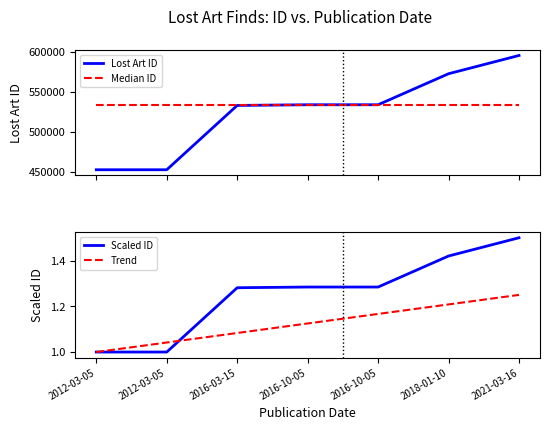

What is the total value across all series at 2012-03-05?

986072.0